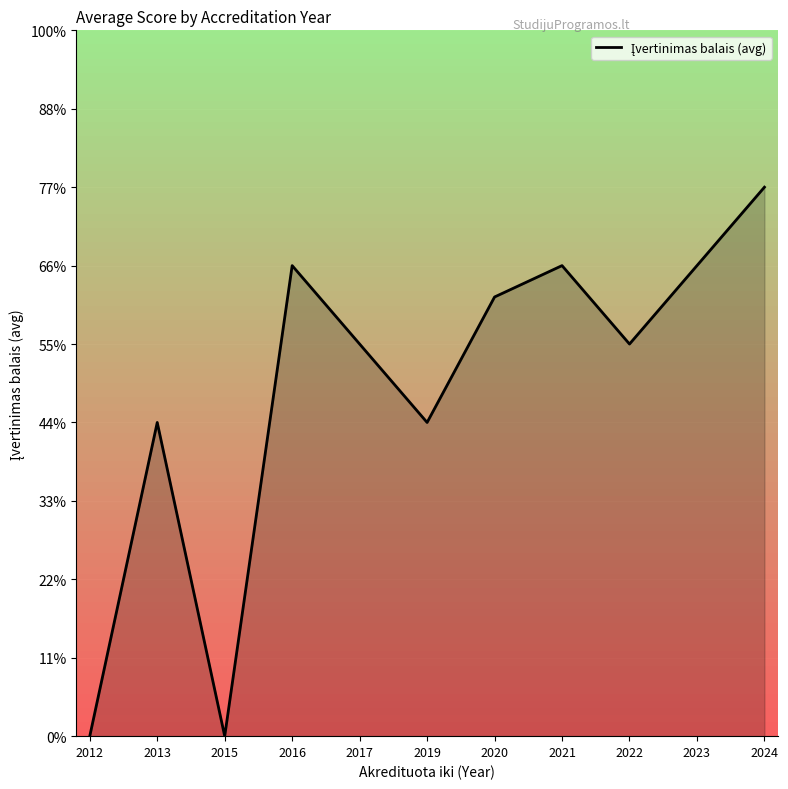

List the labels in order of value, smallest first.

2012, 2015, 2013, 2019, 2017, 2022, 2020, 2016, 2021, 2023, 2024